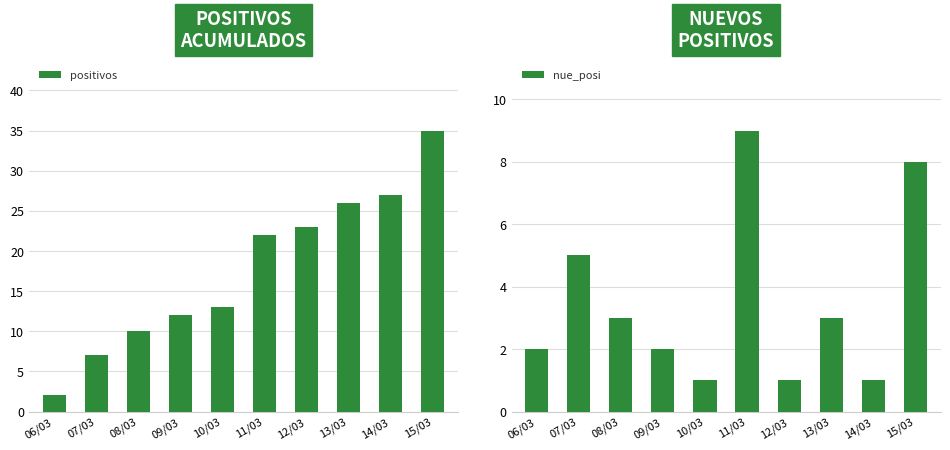

List the series in order of their peak value, highest first.

positivos, nue_posi